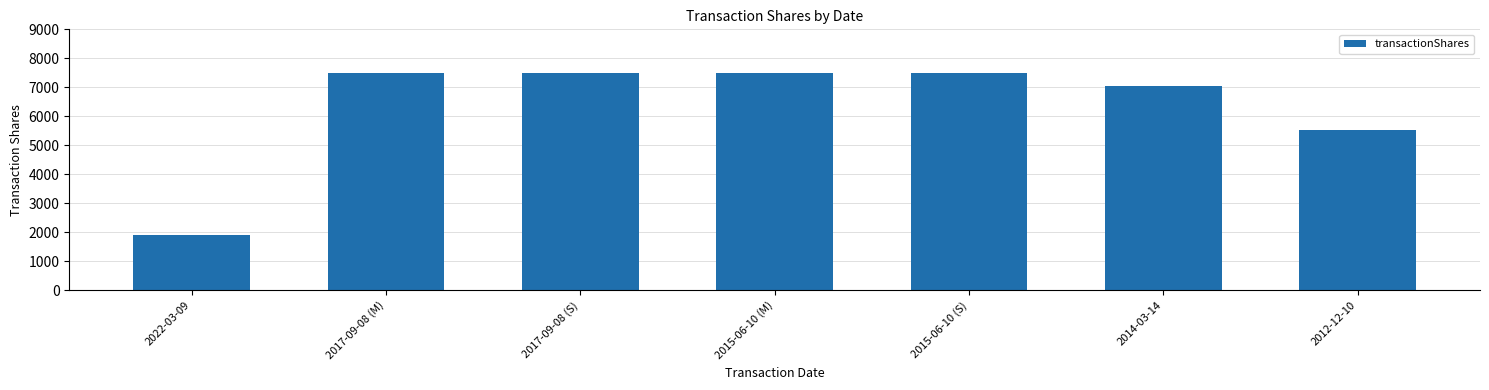

Reading left to right, transcribe all the data shown in this chart.

1900	7500	7500	7500	7500	7043	5516